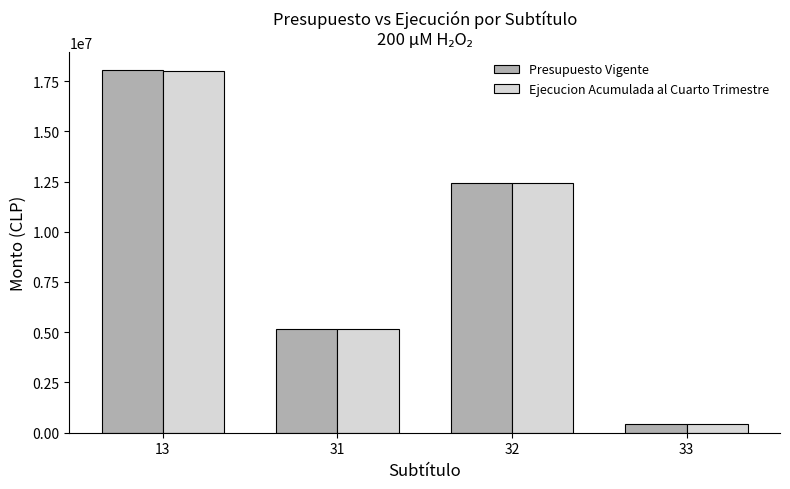

How many groups of bars are there?

4